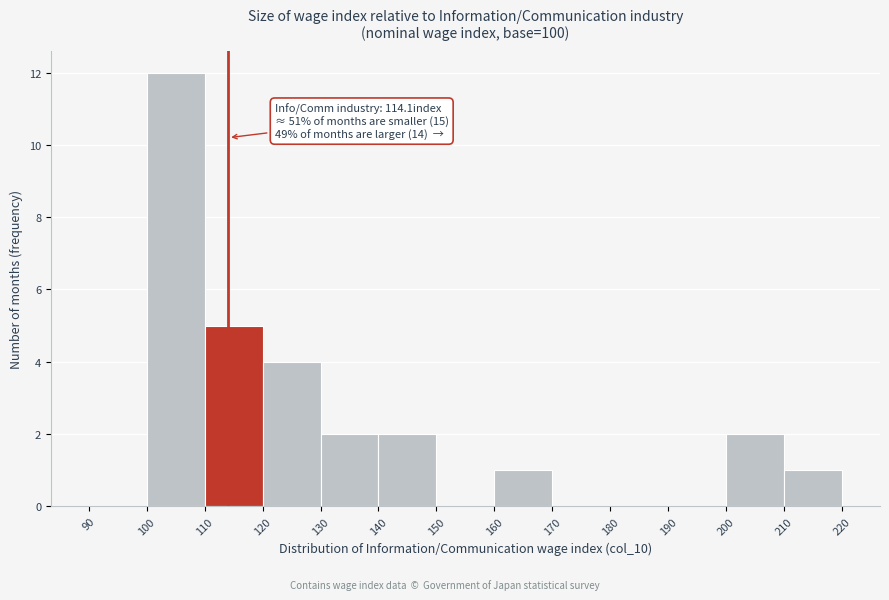

Which range on the x-axis has the tallest bar?

100 to 110